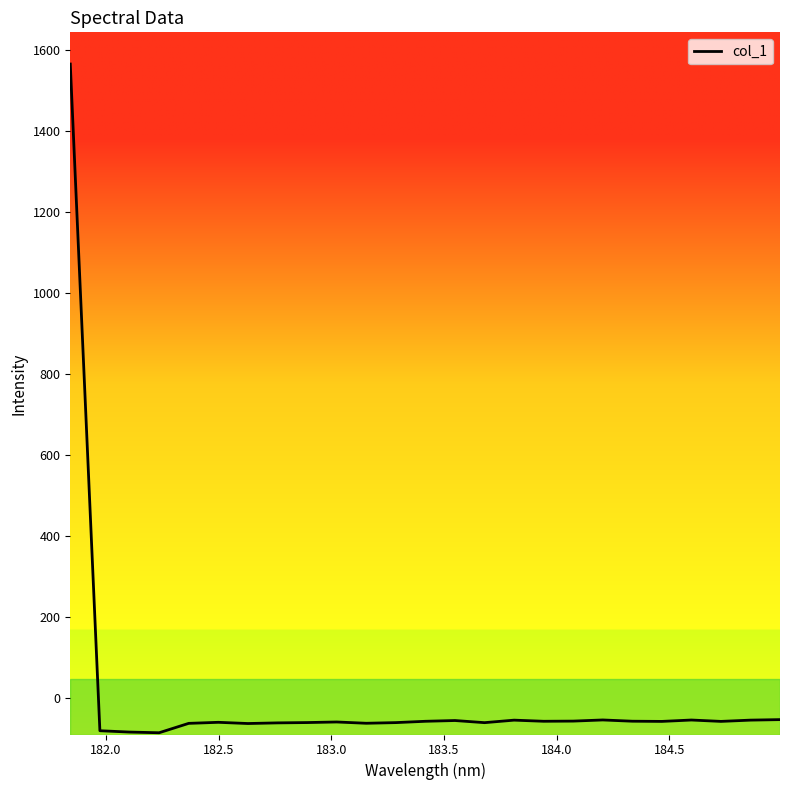

What is the greatest value displayed?

1564.8